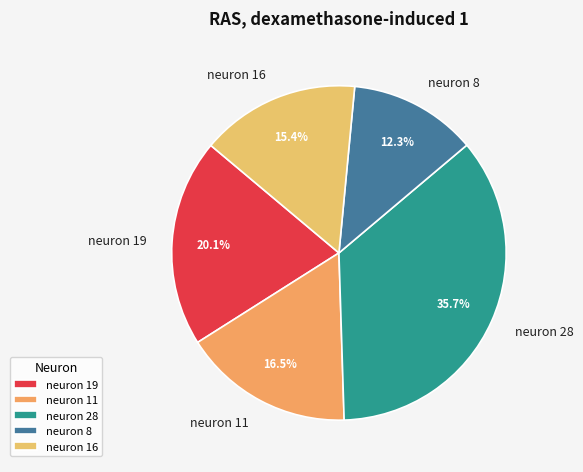

Which category has the smallest portion of the pie?

neuron 8